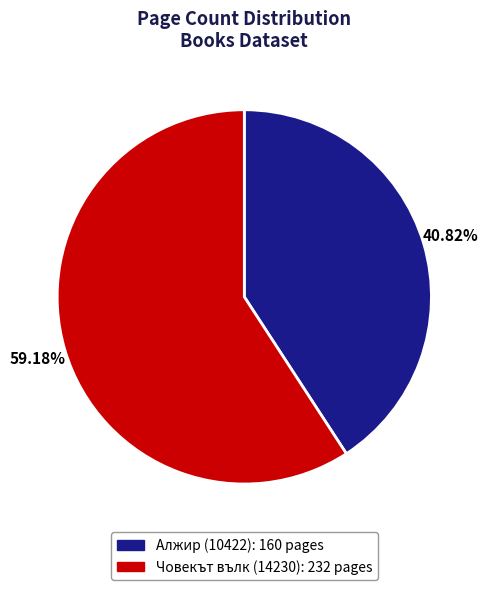

What is the total percentage of Алжир (10422) and Човекът вълк (14230)?

100.0%